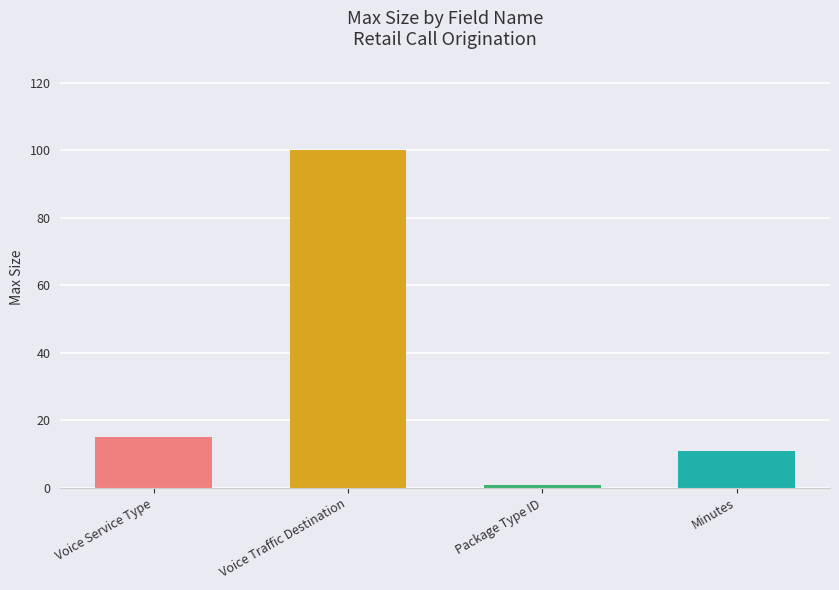

Does the chart contain any negative values?

No